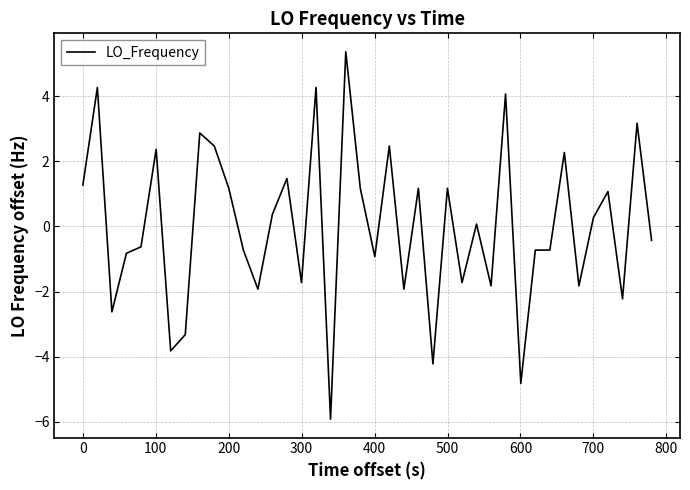

Count the number of data series in this chart.

1